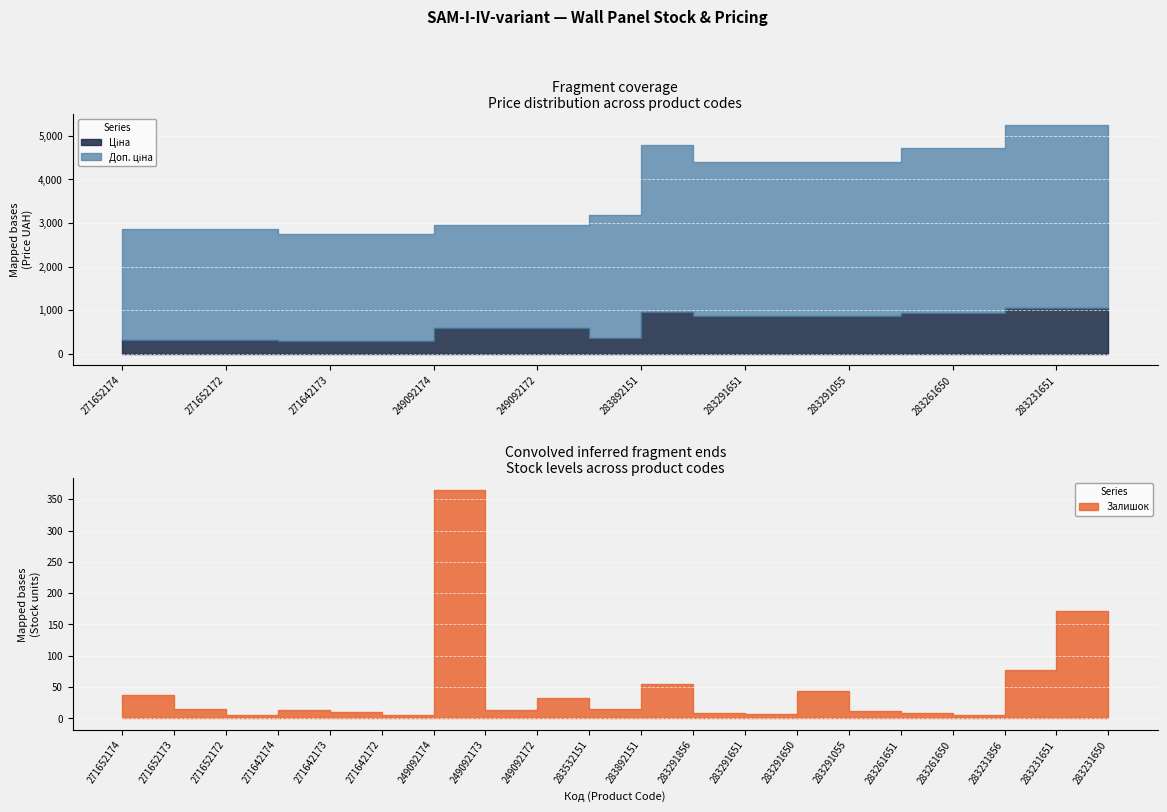

At which category is the sum across all series the highest?

283231651